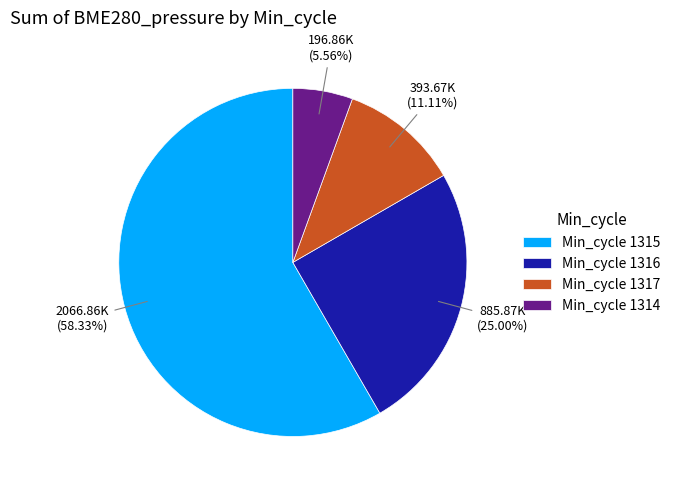

Rank the categories by value from highest to lowest.

Min_cycle 1315, Min_cycle 1316, Min_cycle 1317, Min_cycle 1314